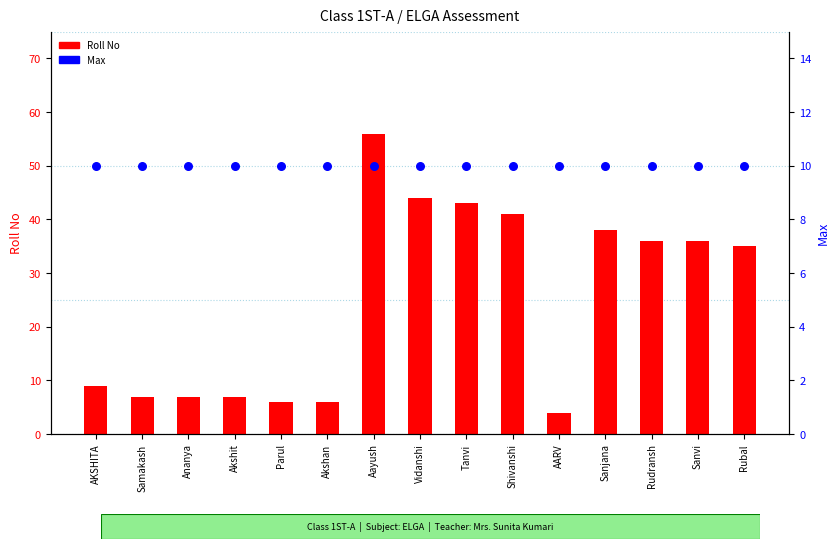

Which series has the largest total across all categories?

Roll No